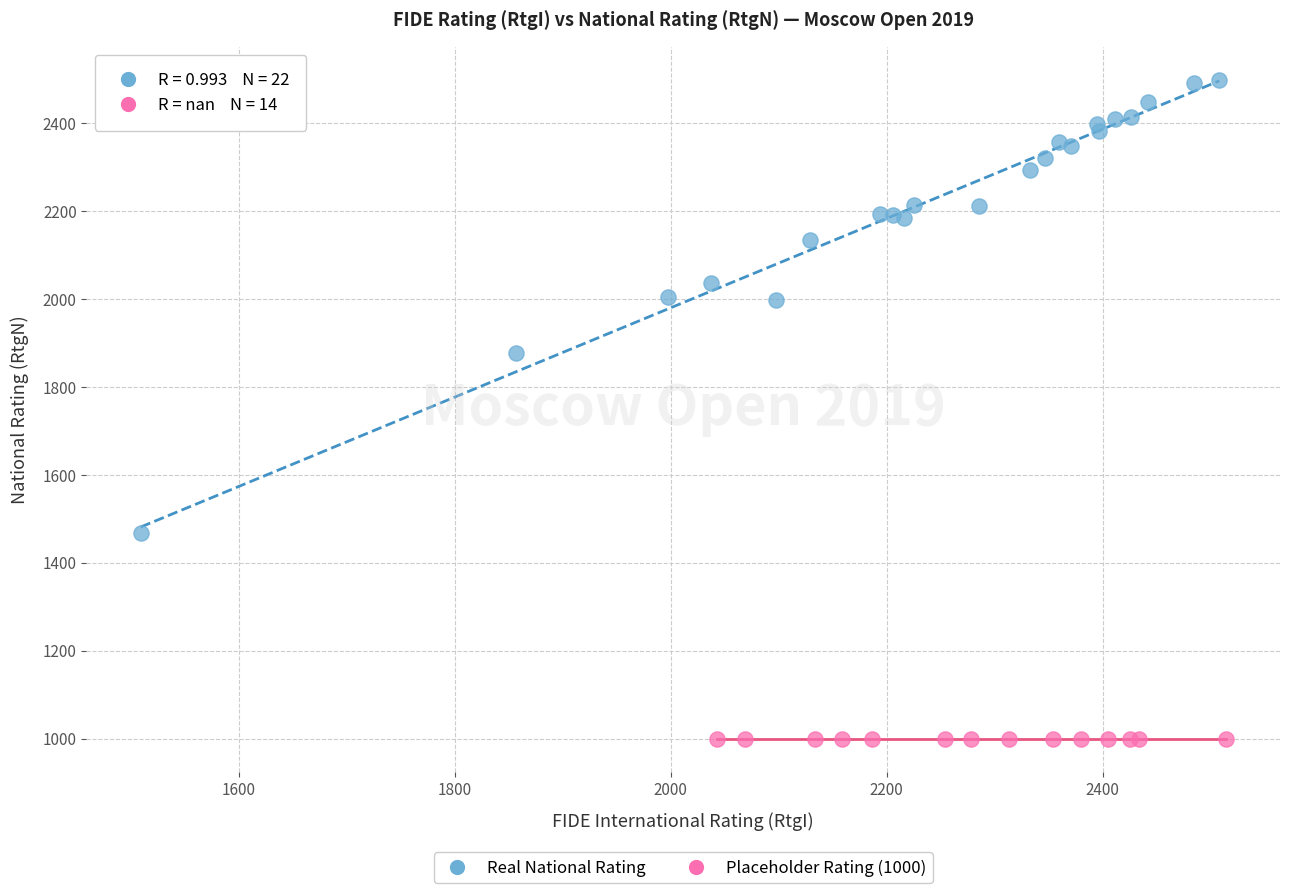

What are all the series names shown in the legend?

Real National Rating, Placeholder Rating (1000)